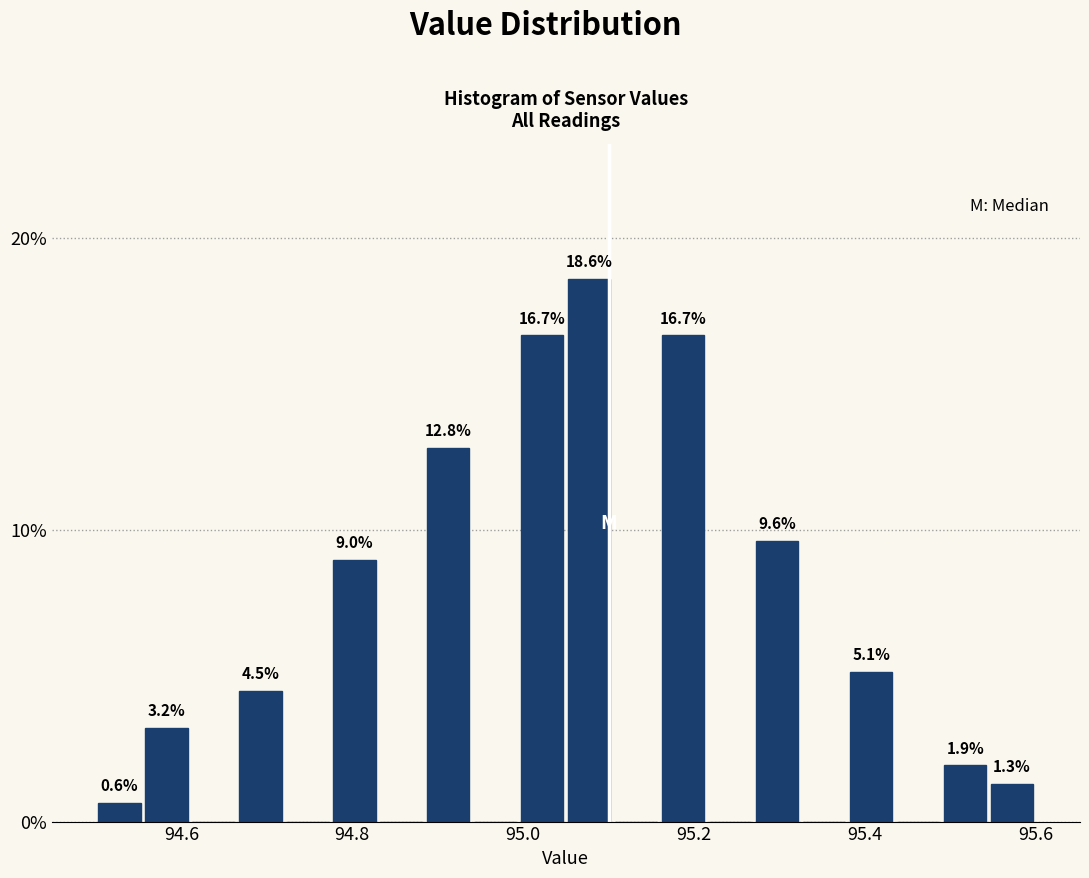

Around what value on the x-axis is the tallest bar? Give the approximate position of its centre, as read against the axis.

95.08